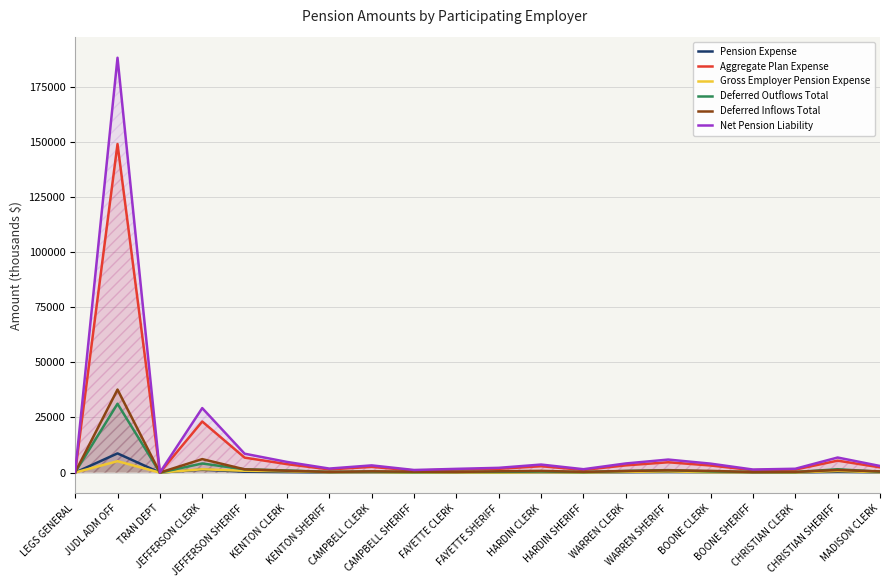

At FAYETTE SHERIFF, list the series in order from smallest to largest.

Gross Employer Pension Expense, Pension Expense, Deferred Outflows Total, Deferred Inflows Total, Aggregate Plan Expense, Net Pension Liability